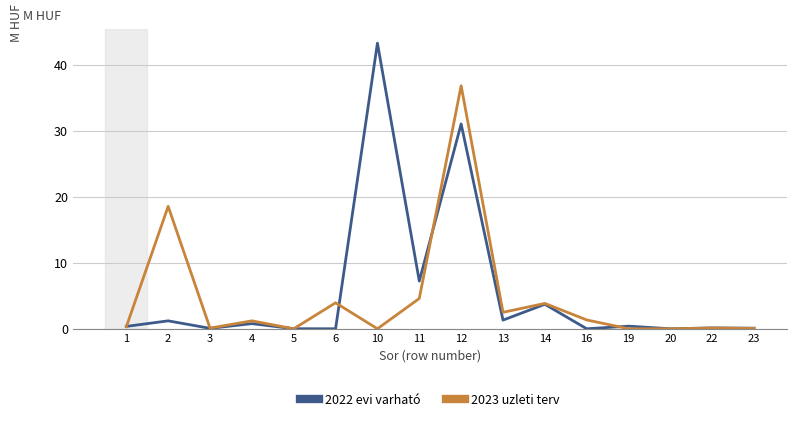

Rank the series by their maximum value, from highest to lowest.

2022 evi varható, 2023 uzleti terv